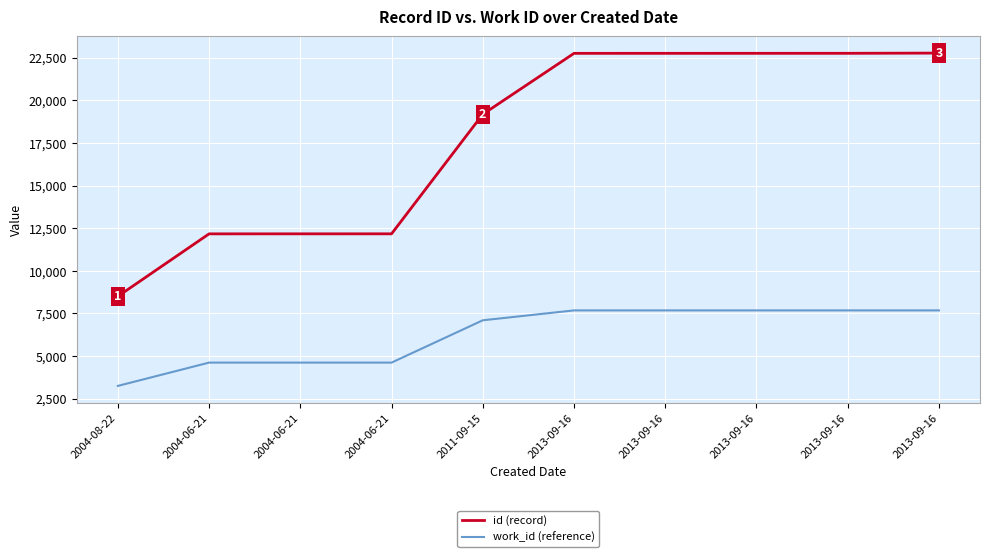

How many lines are shown in the chart?

2